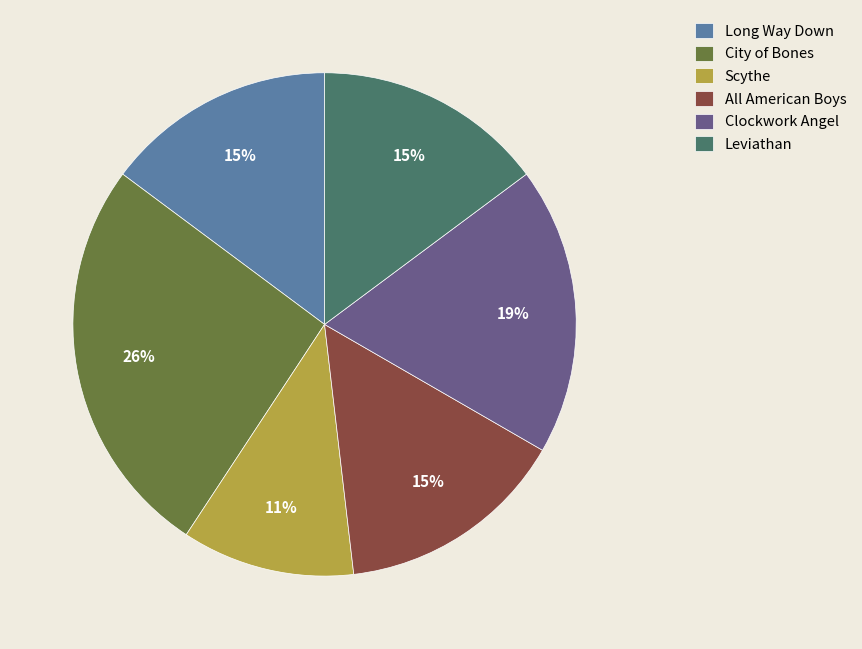

What is the ratio of the value at Long Way Down to the value at Leviathan?

1.0